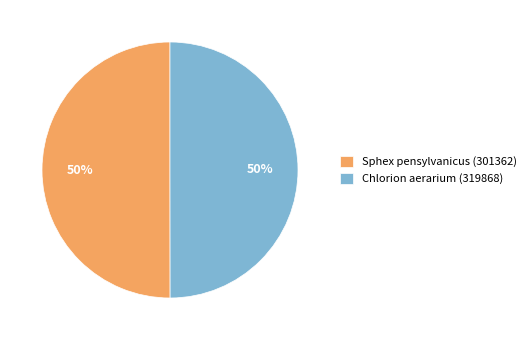

To the nearest percent, what is the average slice percentage?

50%